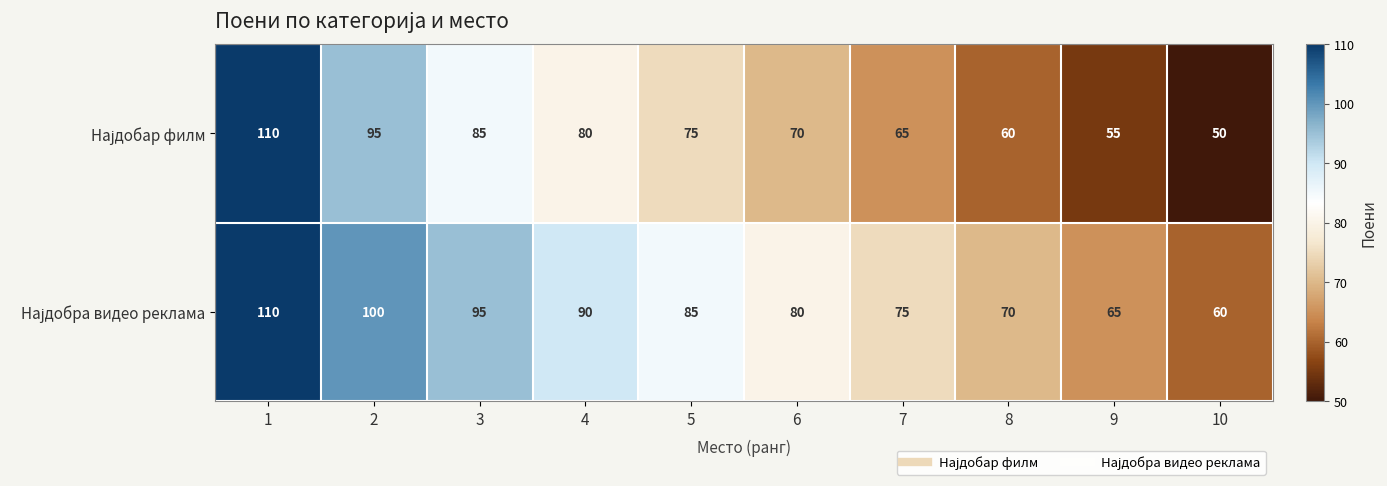

What is the smallest value displayed?

50